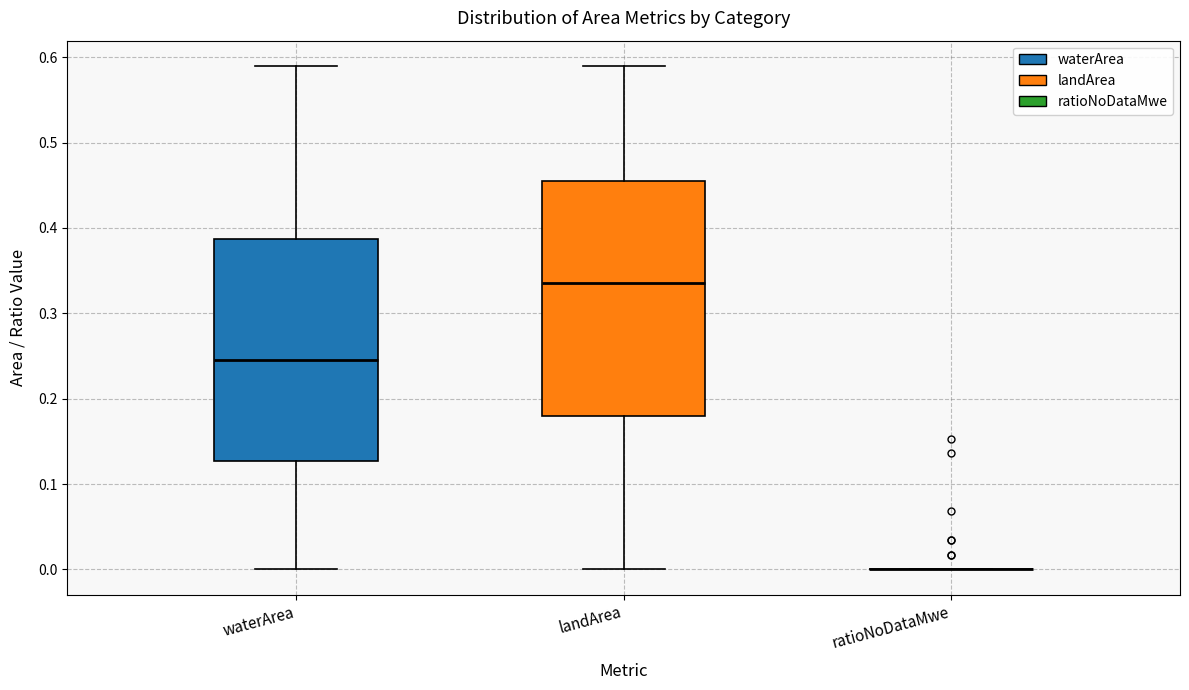

Reading left to right, read every box against the y-axis: the position of its median line, the range the box covers, and the ends of its whiskers. The values are not printed on the chart, so give them approximately, as read against the axis.

waterArea: median 0.25, box 0.13 to 0.39, whiskers 0.00 to 0.59
landArea: median 0.34, box 0.18 to 0.46, whiskers 0.00 to 0.59
ratioNoDataMwe: box collapsed to a line at 0.00, whiskers 0.00 to 0.00